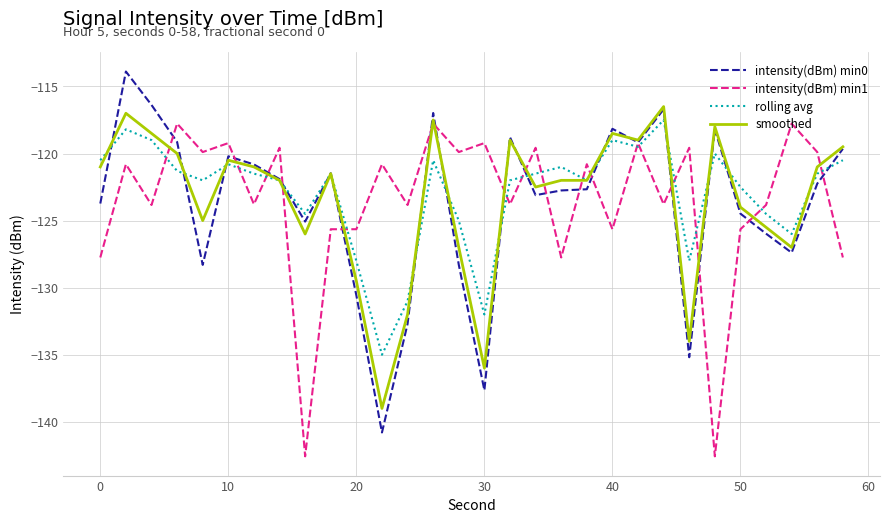

What is the minimum value shown in the chart?

-142.6